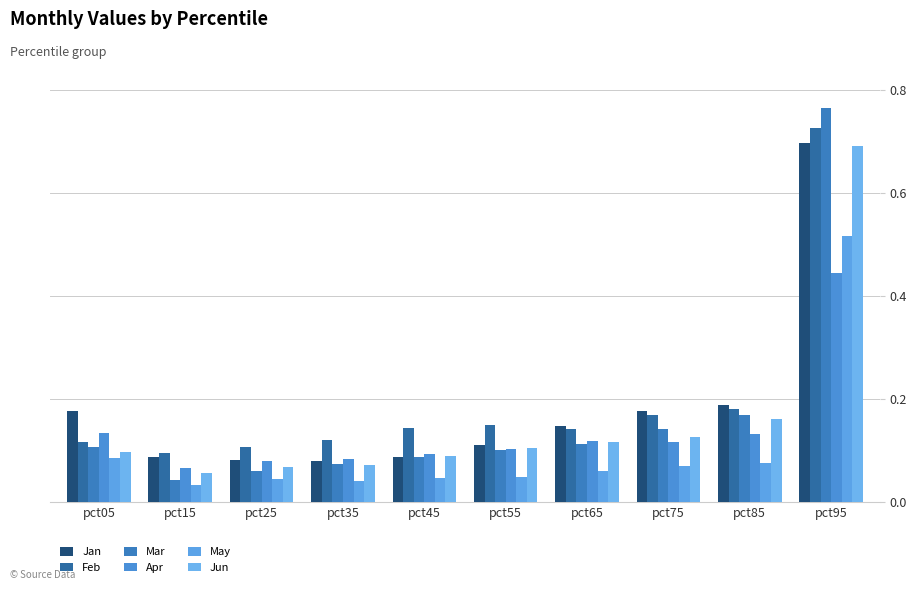

Reading left to right, list all the values displayed in this chart.

Jan: pct05=0.2	pct15=0.1	pct25=0.1	pct35=0.1	pct45=0.1	pct55=0.1	pct65=0.1	pct75=0.2	pct85=0.2	pct95=0.7
Feb: pct05=0.1	pct15=0.1	pct25=0.1	pct35=0.1	pct45=0.1	pct55=0.1	pct65=0.1	pct75=0.2	pct85=0.2	pct95=0.7
Mar: pct05=0.1	pct15=0.0	pct25=0.1	pct35=0.1	pct45=0.1	pct55=0.1	pct65=0.1	pct75=0.1	pct85=0.2	pct95=0.8
Apr: pct05=0.1	pct15=0.1	pct25=0.1	pct35=0.1	pct45=0.1	pct55=0.1	pct65=0.1	pct75=0.1	pct85=0.1	pct95=0.4
May: pct05=0.1	pct15=0.0	pct25=0.0	pct35=0.0	pct45=0.0	pct55=0.0	pct65=0.1	pct75=0.1	pct85=0.1	pct95=0.5
Jun: pct05=0.1	pct15=0.1	pct25=0.1	pct35=0.1	pct45=0.1	pct55=0.1	pct65=0.1	pct75=0.1	pct85=0.2	pct95=0.7